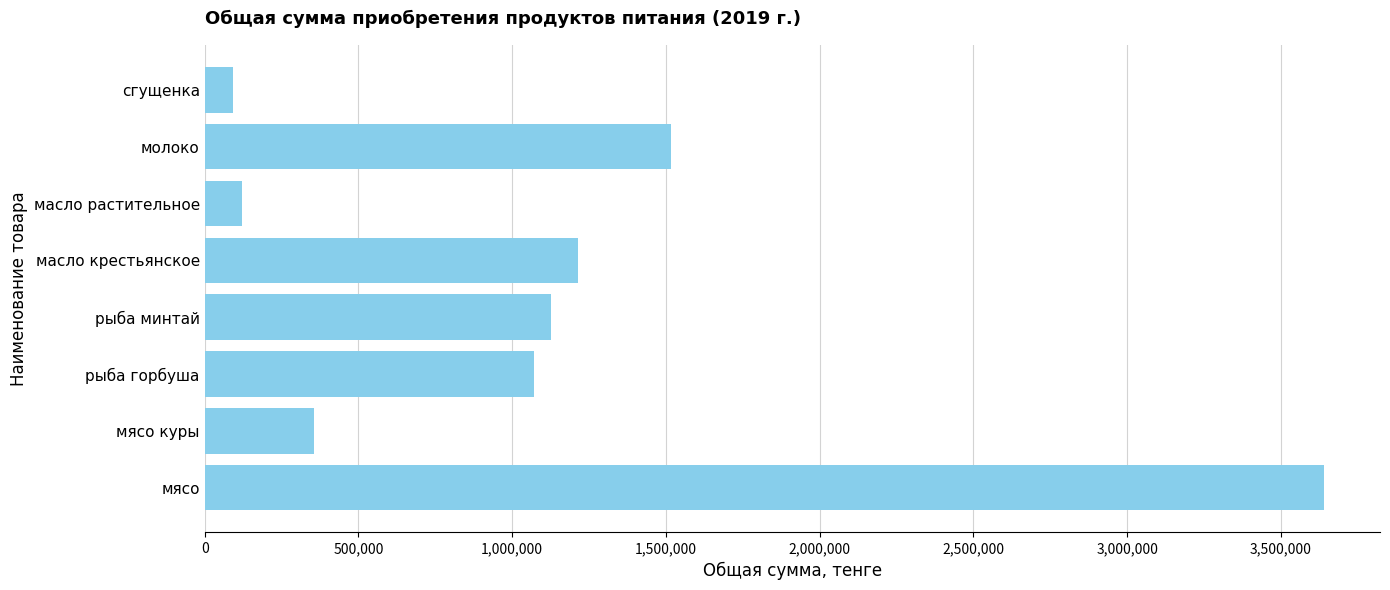

Between молоко and мясо куры, which is larger?

молоко